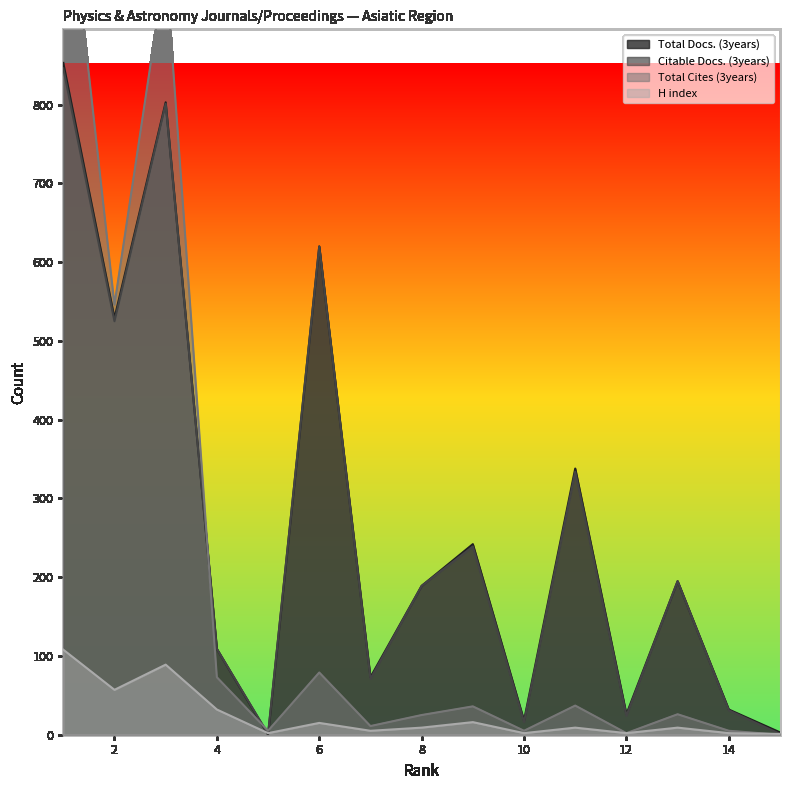

At which category is the sum across all series the highest?

1